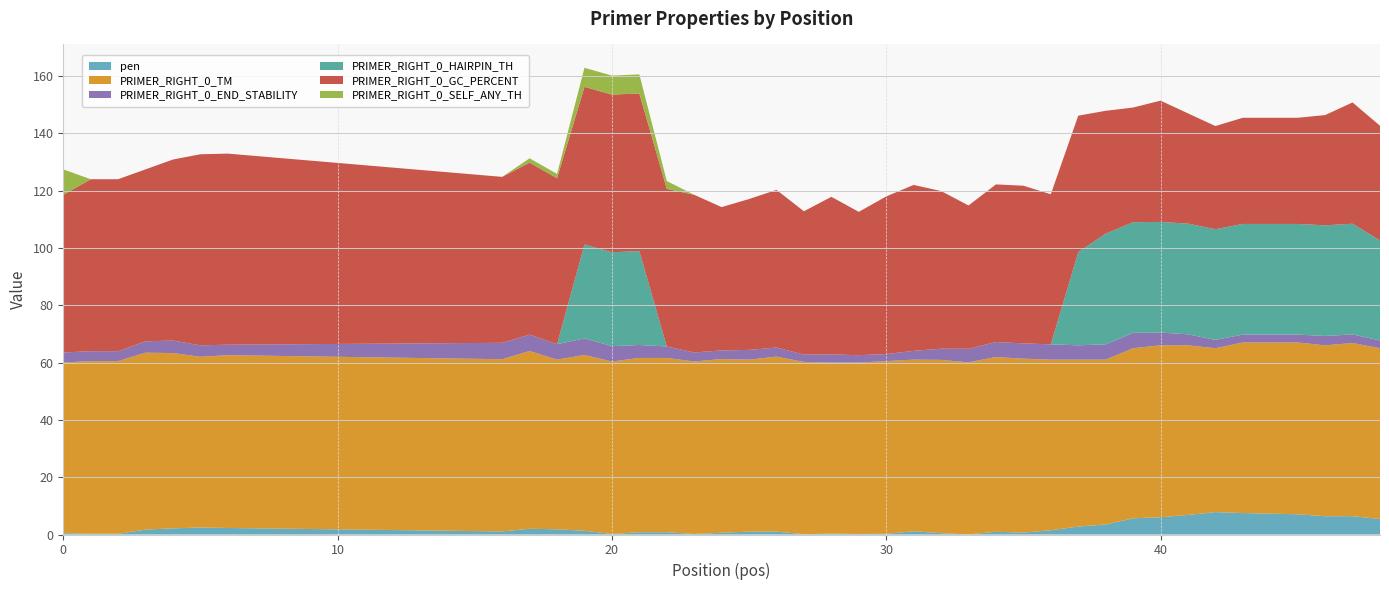

Reading left to right, extract all data points from this chart.

pen: 0.5	0.3	0.3	1.7	2.2	2.4	2.3	1.1	2.0	1.8	1.3	0.2	0.8	0.8	0.2	0.6	1.0	1.0	0.1	0.3	0.2	0.3	1.1	0.5	0.0	1.0	0.7	1.5	2.8	3.5	5.6	6.0	6.8	7.8	7.5	7.3	7.1	6.4	6.4	5.4
PRIMER_RIGHT_0_TM: 59.5	60.3	60.3	61.7	61.2	59.6	60.3	60.1	62.0	59.2	61.3	60.2	60.8	60.8	60.2	60.6	60.0	61.0	60.1	59.7	59.8	60.2	59.9	60.5	60.0	61.0	60.7	59.5	58.2	57.5	59.4	60.0	59.2	57.2	59.5	59.7	59.9	59.6	60.4	59.6
PRIMER_RIGHT_0_END_STABILITY: 3.5	3.5	3.5	4.0	4.4	4.0	3.7	5.7	5.7	5.4	5.8	5.4	4.5	4.0	3.2	3.0	3.4	3.2	2.6	2.8	2.6	2.5	3.1	3.9	4.7	5.2	5.3	5.3	5.0	5.4	5.4	4.5	3.9	2.9	2.8	2.8	2.8	3.3	3.0	2.7
PRIMER_RIGHT_0_HAIRPIN_TH: 0.0	0.0	0.0	0.0	0.0	0.0	0.0	0.0	0.0	0.0	32.8	32.8	32.8	0.0	0.0	0.0	0.0	0.0	0.0	0.0	0.0	0.0	0.0	0.0	0.0	0.0	0.0	0.0	32.5	38.6	38.6	38.6	38.6	38.6	38.6	38.6	38.6	38.6	38.6	34.9
PRIMER_RIGHT_0_GC_PERCENT: 55.0	60.0	60.0	60.0	63.2	66.7	66.7	57.9	60.0	57.9	55.0	55.0	55.0	55.0	55.0	50.0	52.6	55.0	50.0	55.0	50.0	55.0	57.9	55.0	50.0	55.0	55.0	52.4	47.6	42.9	40.0	42.3	38.5	36.0	37.0	37.0	37.0	38.5	42.3	40.0
PRIMER_RIGHT_0_SELF_ANY_TH: 8.9	0.0	0.0	0.0	0.0	0.0	0.0	0.0	1.5	1.5	6.7	6.7	6.7	2.7	0.0	0.0	0.0	0.0	0.0	0.0	0.0	0.0	0.0	0.0	0.0	0.0	0.0	0.0	0.0	0.0	0.0	0.0	0.0	0.0	0.0	0.0	0.0	0.0	0.0	0.0